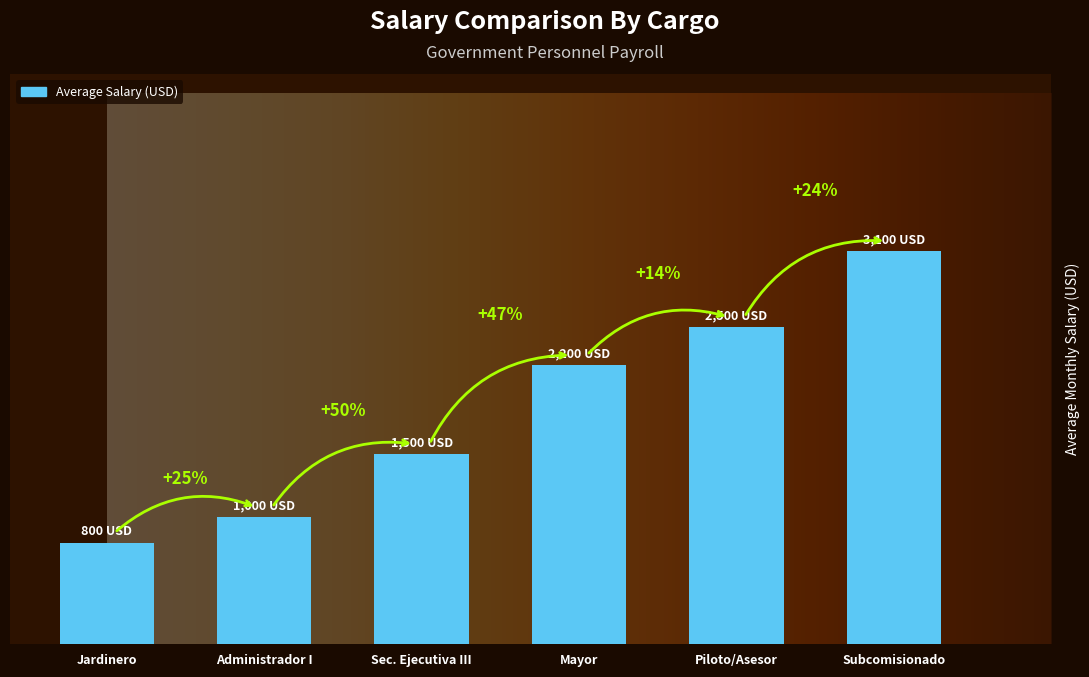

Does the chart contain stacked bars?

No